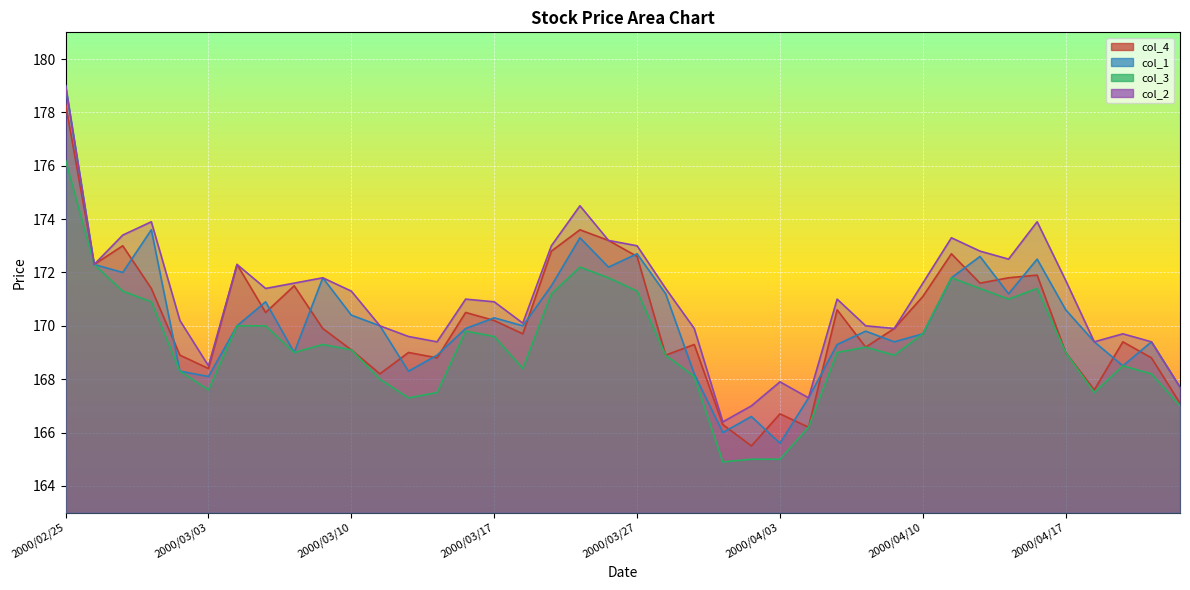

Reading right to left, what are all the values shown in this chart?

col_4: 167.1	168.8	169.4	167.6	169.0	171.9	171.8	171.6	172.7	171.1	169.9	169.2	170.6	166.2	166.7	165.5	166.3	169.3	168.9	172.6	173.2	173.6	172.8	169.7	170.2	170.5	168.8	169.0	168.2	169.1	169.9	171.5	170.5	172.3	168.4	168.9	171.4	173.0	172.3	178.3
col_1: 167.7	169.4	168.5	169.4	170.6	172.5	171.2	172.6	171.8	169.7	169.4	169.8	169.3	167.3	165.6	166.6	166.0	168.2	171.2	172.7	172.2	173.3	171.5	170.0	170.3	169.9	168.9	168.3	170.0	170.4	171.8	169.0	170.9	170.0	168.1	168.3	173.6	172.0	172.3	179.0
col_3: 167.0	168.2	168.5	167.5	169.0	171.4	171.0	171.4	171.8	169.7	168.9	169.2	169.0	166.2	165.0	165.0	164.9	168.1	168.9	171.3	171.8	172.2	171.2	168.4	169.6	169.8	167.5	167.3	168.0	169.1	169.3	169.0	170.0	170.0	167.6	168.3	170.9	171.3	172.3	176.2
col_2: 167.7	169.4	169.7	169.4	171.7	173.9	172.5	172.8	173.3	171.6	169.9	170.0	171.0	167.3	167.9	167.0	166.4	169.9	171.4	173.0	173.2	174.5	173.0	170.1	170.9	171.0	169.4	169.6	170.0	171.3	171.8	171.6	171.4	172.3	168.5	170.2	173.9	173.4	172.3	179.0